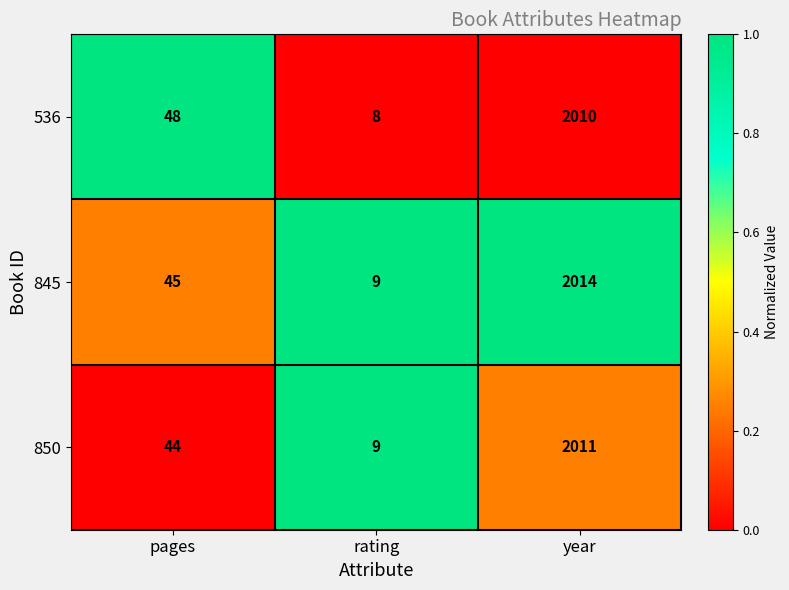

List the series in order of their peak value, highest first.

845, 850, 536